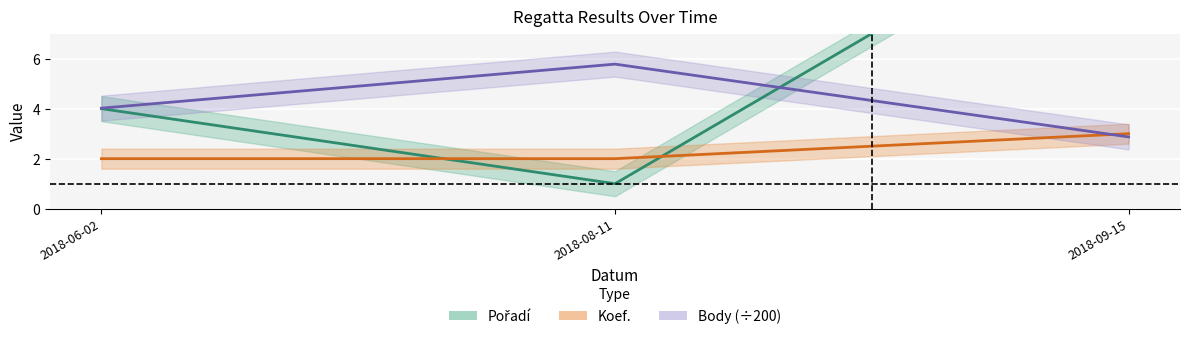

What position from the left is 2018-09-15?

3